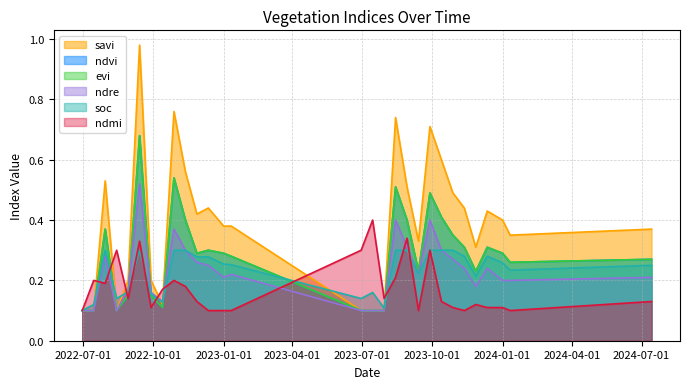

True or false: ndre has a value of 0.3 at 28-10-2023.

True